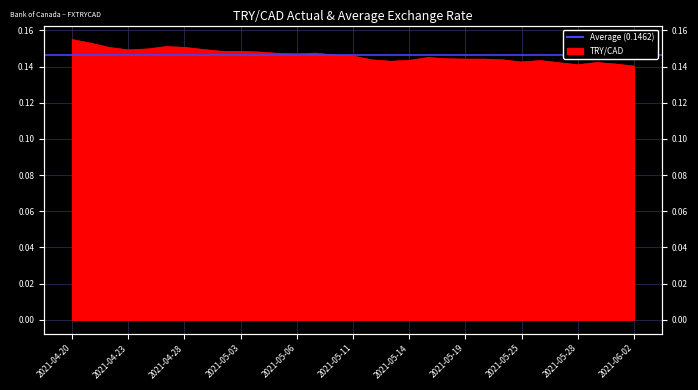

Which has a higher value, 2021-06-02 or 2021-04-21?

2021-04-21